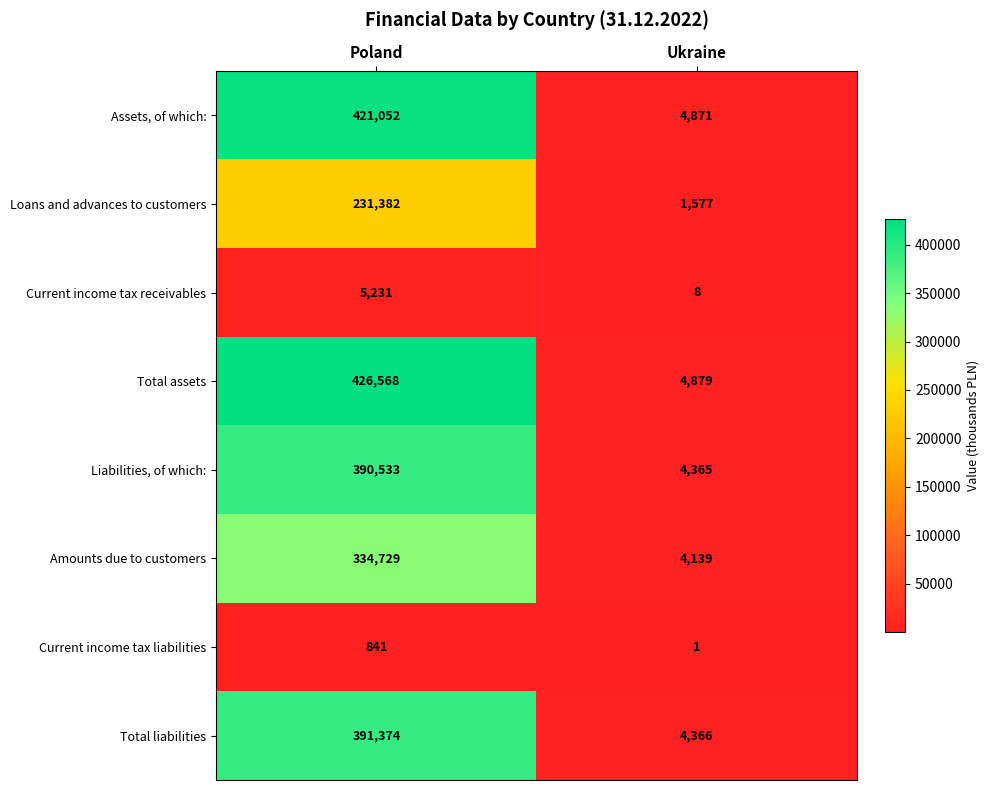

What is the minimum value for Current income tax receivables?

8